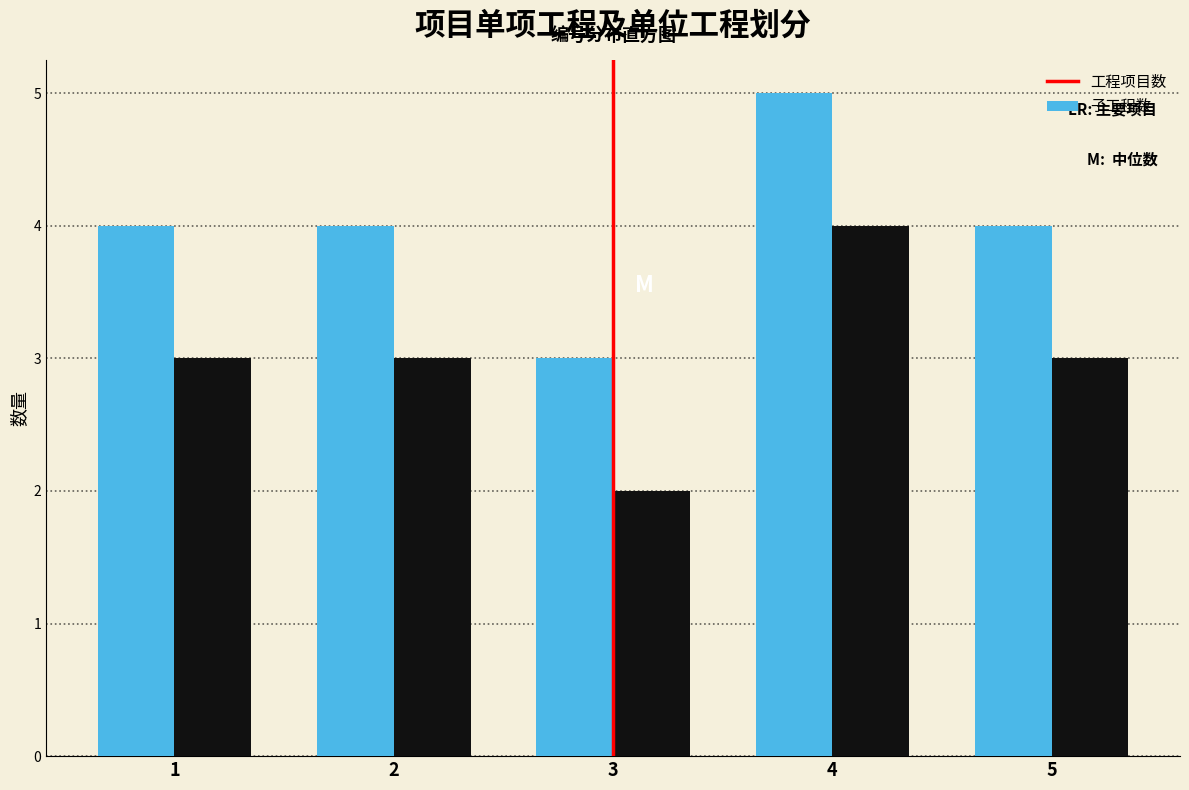

Reading left to right, transcribe all the data shown in this chart.

工程项目数: 1=4	2=4	3=3	4=5	5=4
子工程数: 1=3	2=3	3=2	4=4	5=3